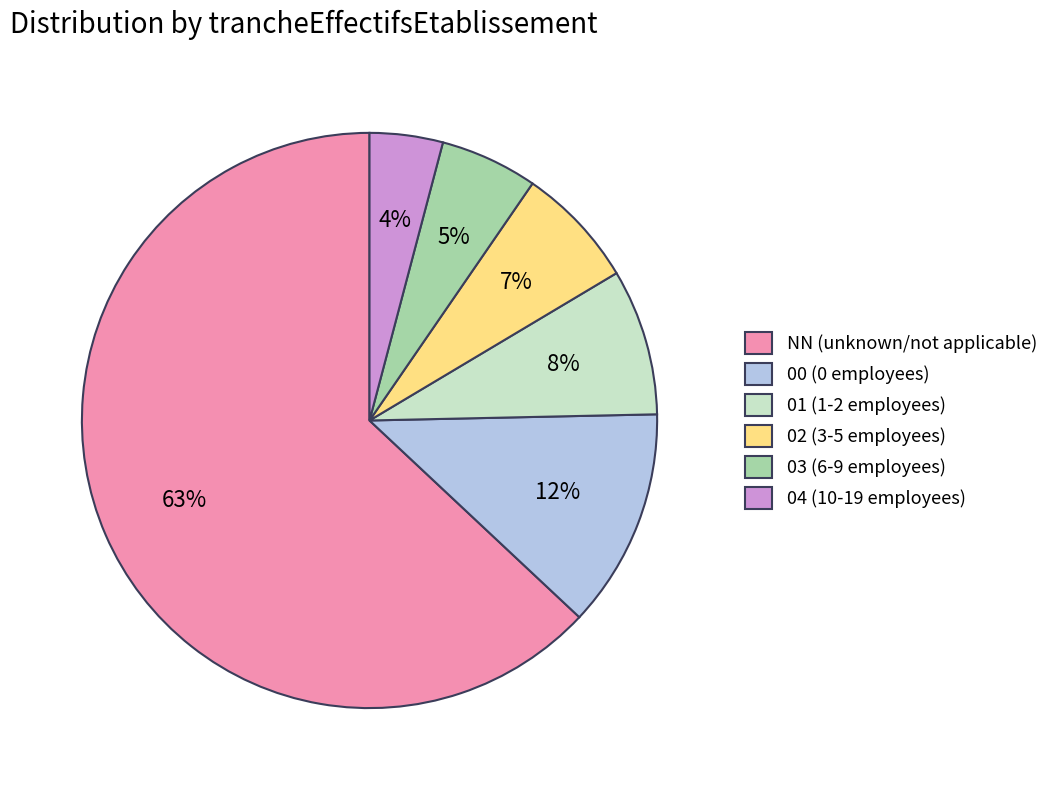

What is the largest slice in the pie chart?

NN